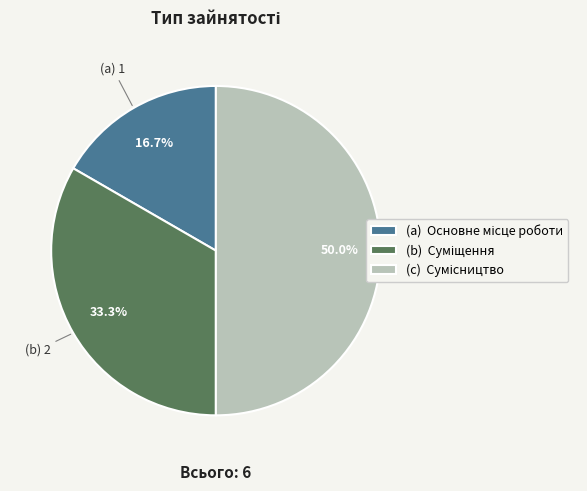

How many slices are in this pie chart?

3